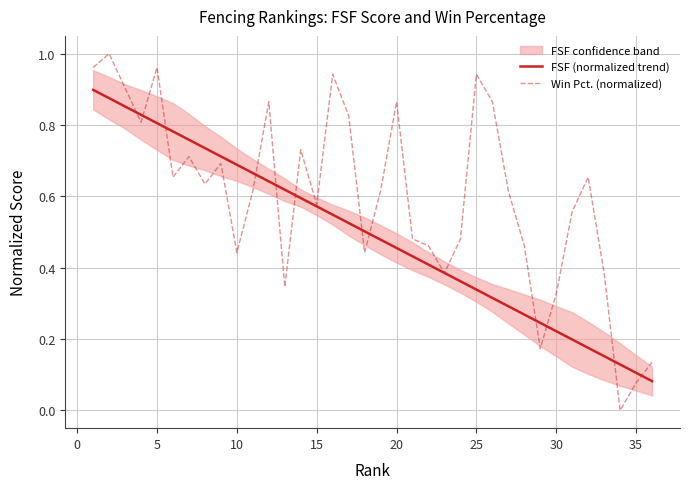

The FSF (normalized trend) series shows 1.4 at 5. True or false?

False